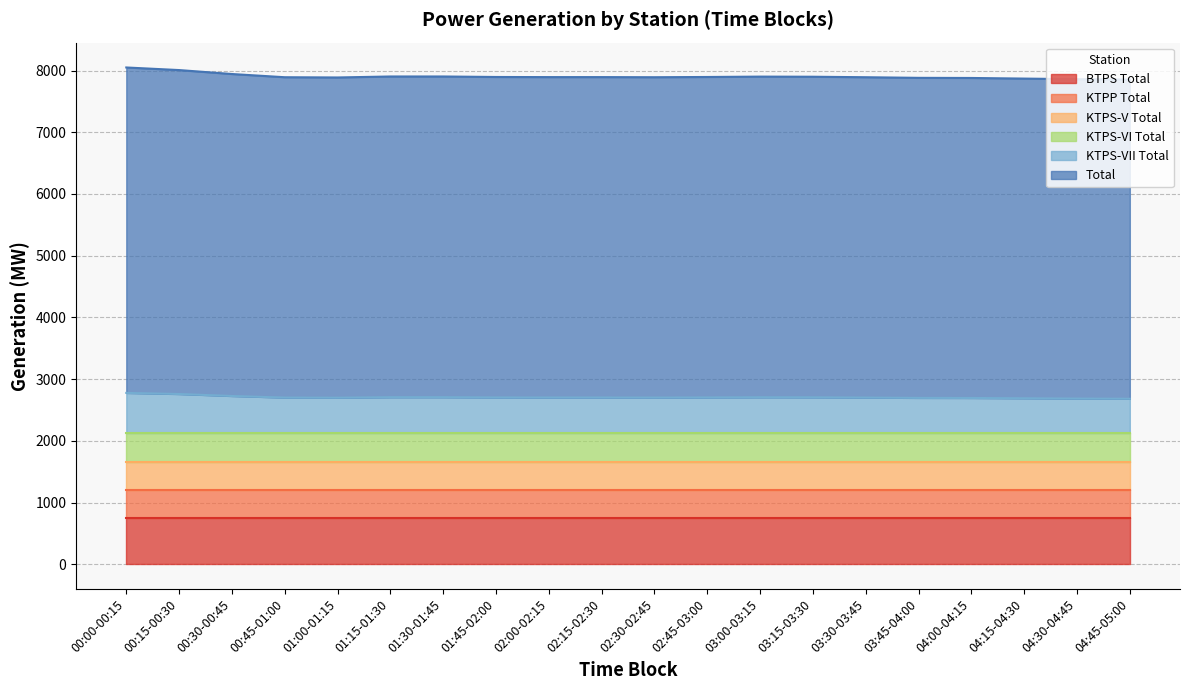

The Total series shows 2484.5 at 04:00-04:15. True or false?

False